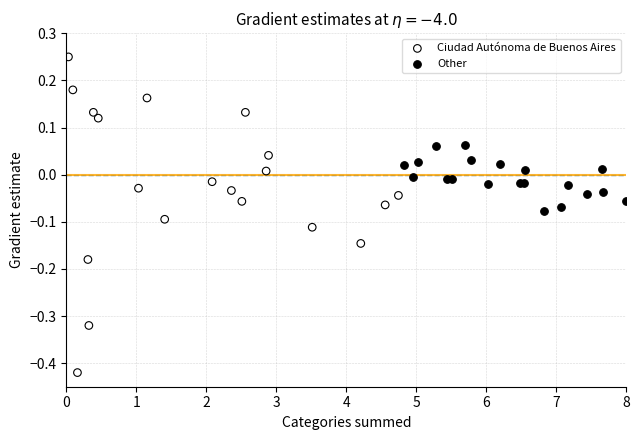

Which series reaches the minimum Y coordinate?

Ciudad Autónoma de Buenos Aires